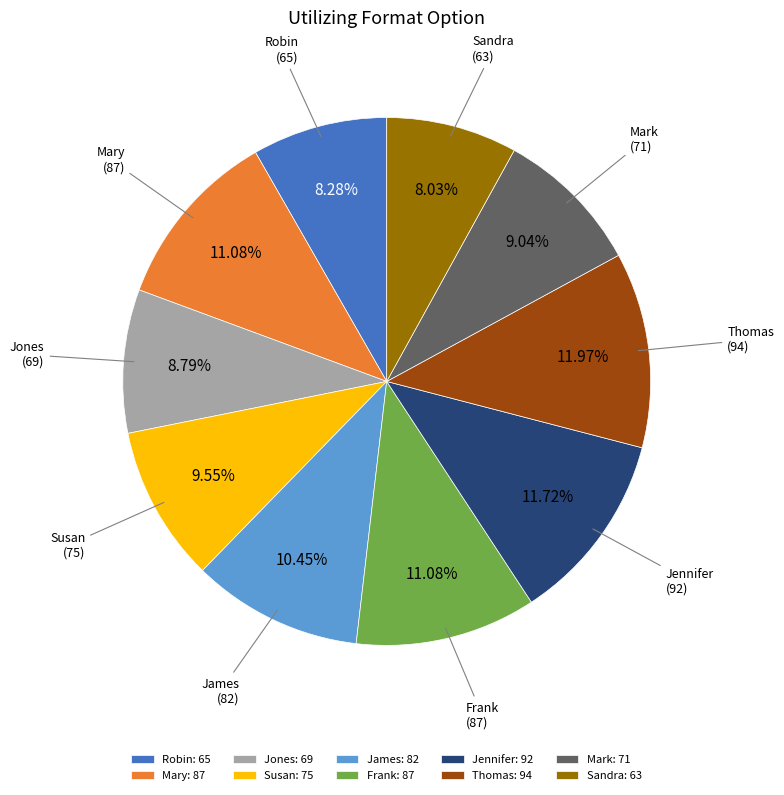

Is it true that Susan is 1% of the pie?

False